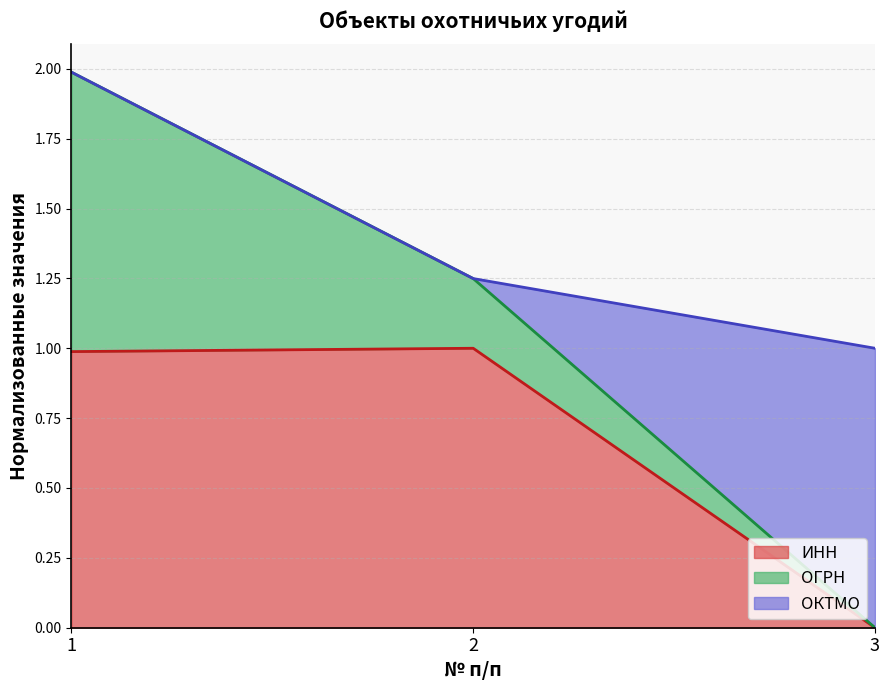

Which series has the widest spread of values?

ИНН